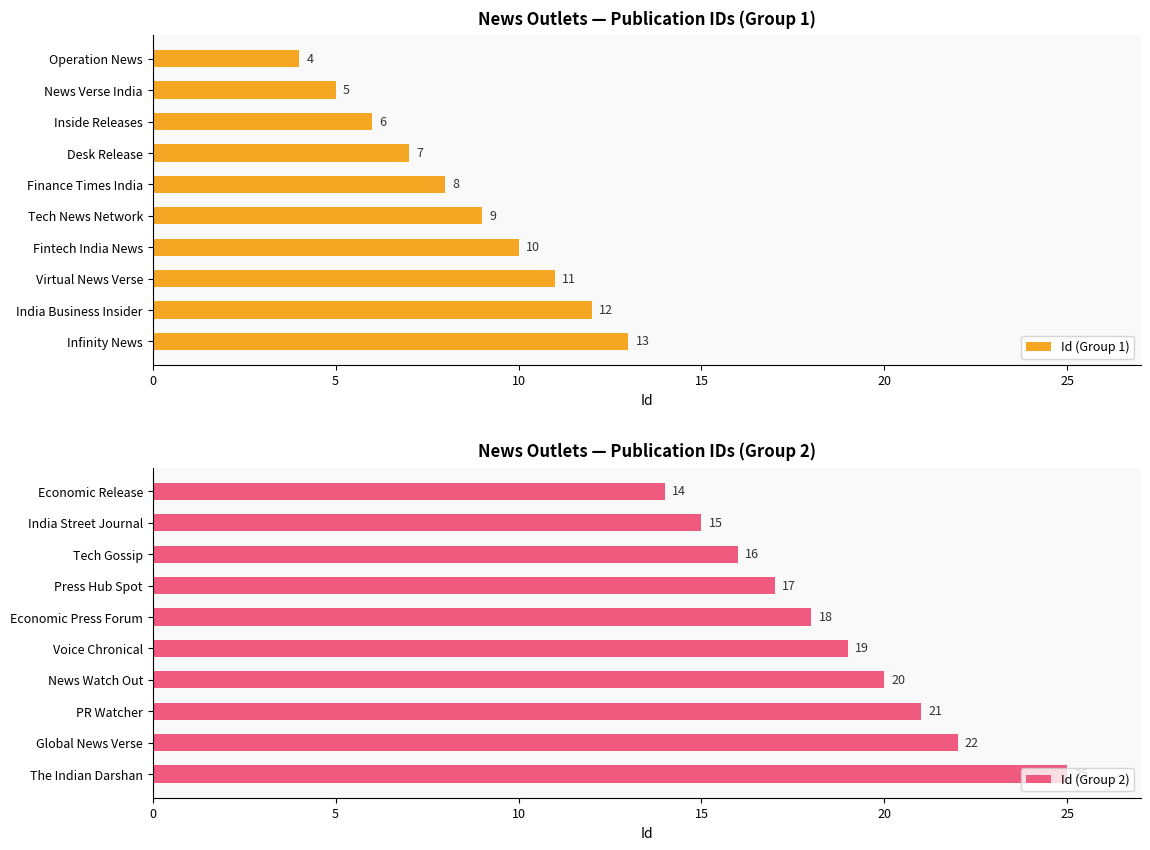

Is it true that Id (Group 1) equals 4 at Operation News?

True